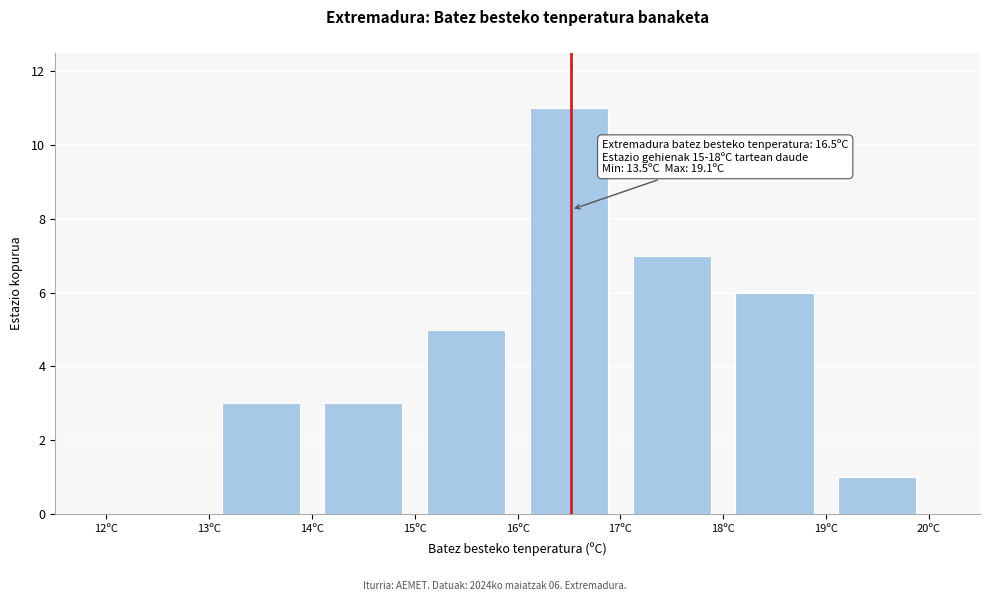

Which range on the x-axis has the tallest bar?

16 to 17